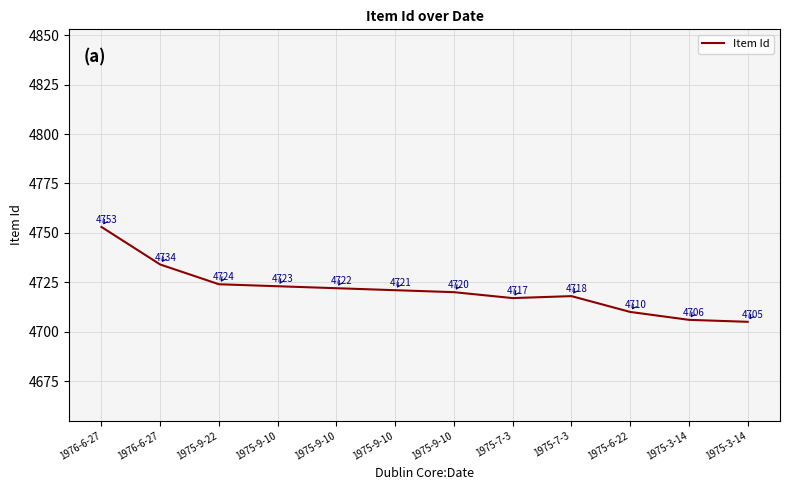

True or false: the data has more than 2 interior local peaks.

False